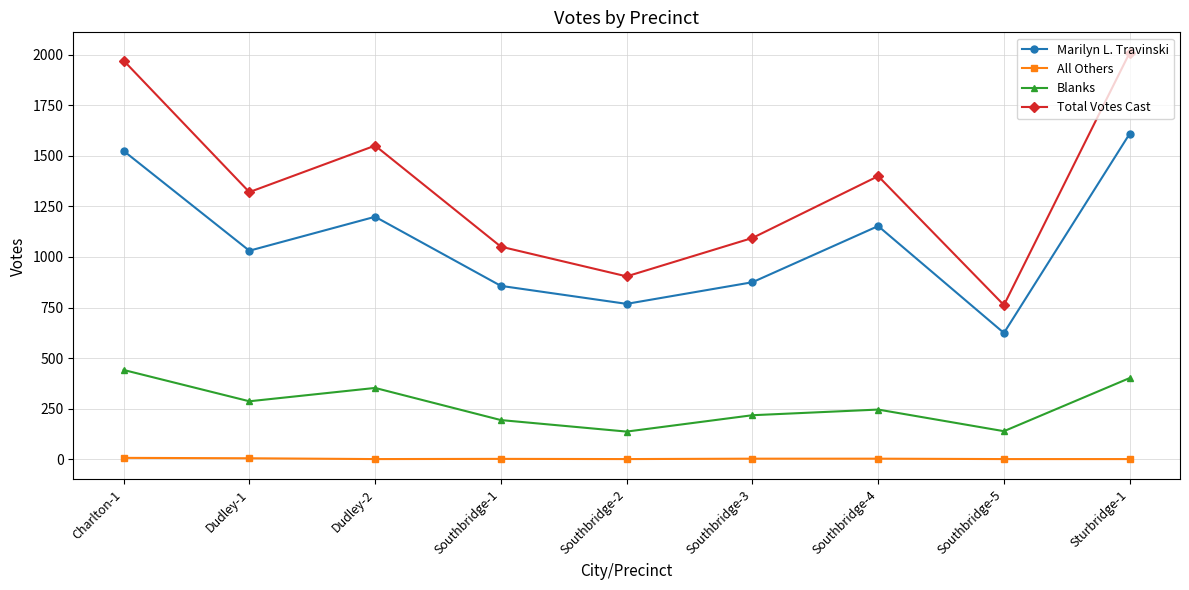

True or false: All Others and Blanks intersect in this chart.

False